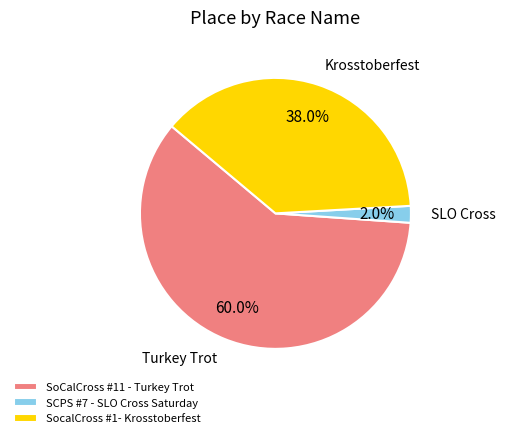

How many slices are in this pie chart?

3